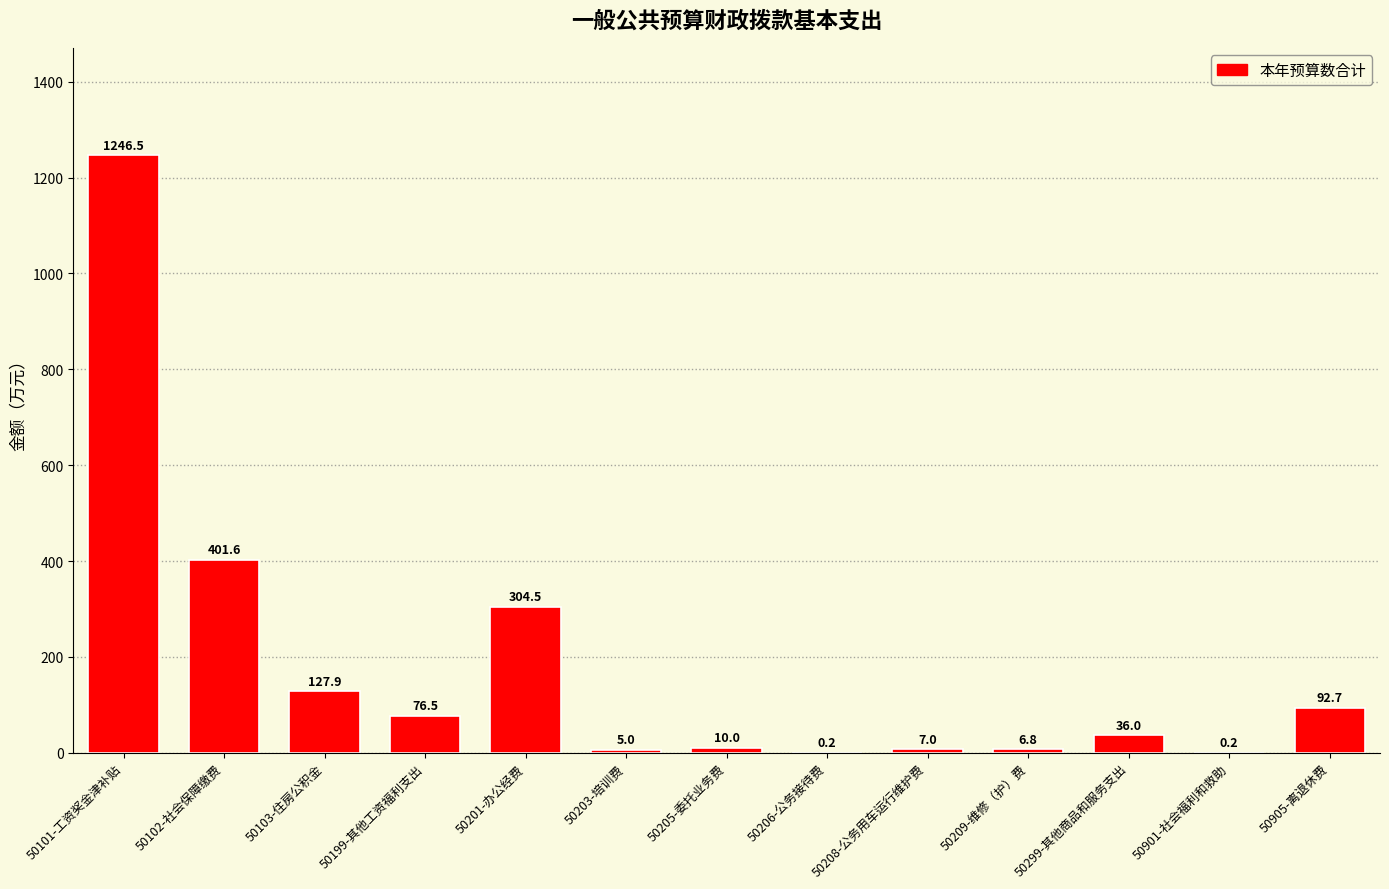

What is the change in value from 50102-社会保障缴费 to 50103-住房公积金?

-273.7